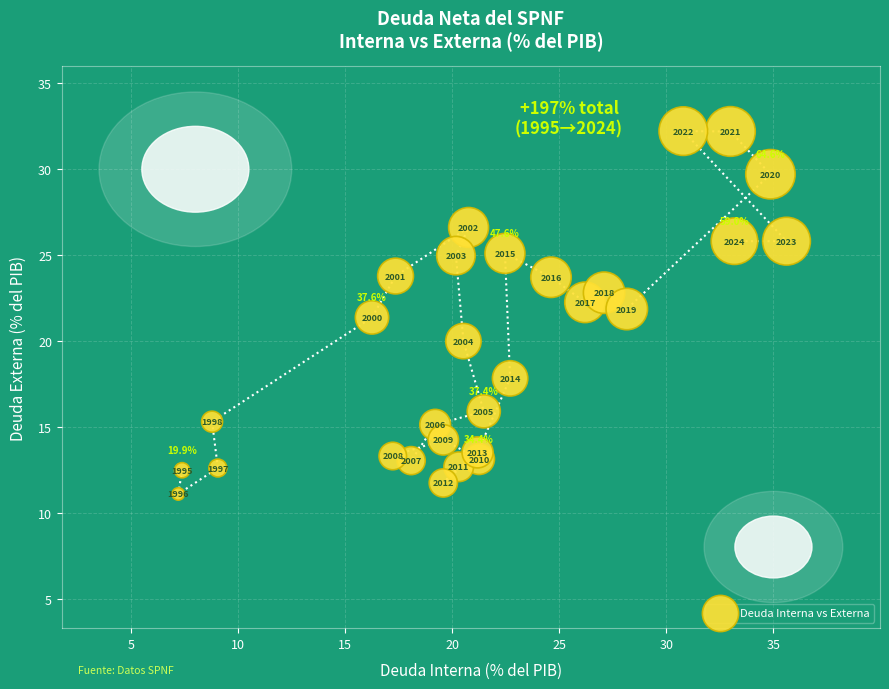

What is the range of X values (max minus min)?

28.4